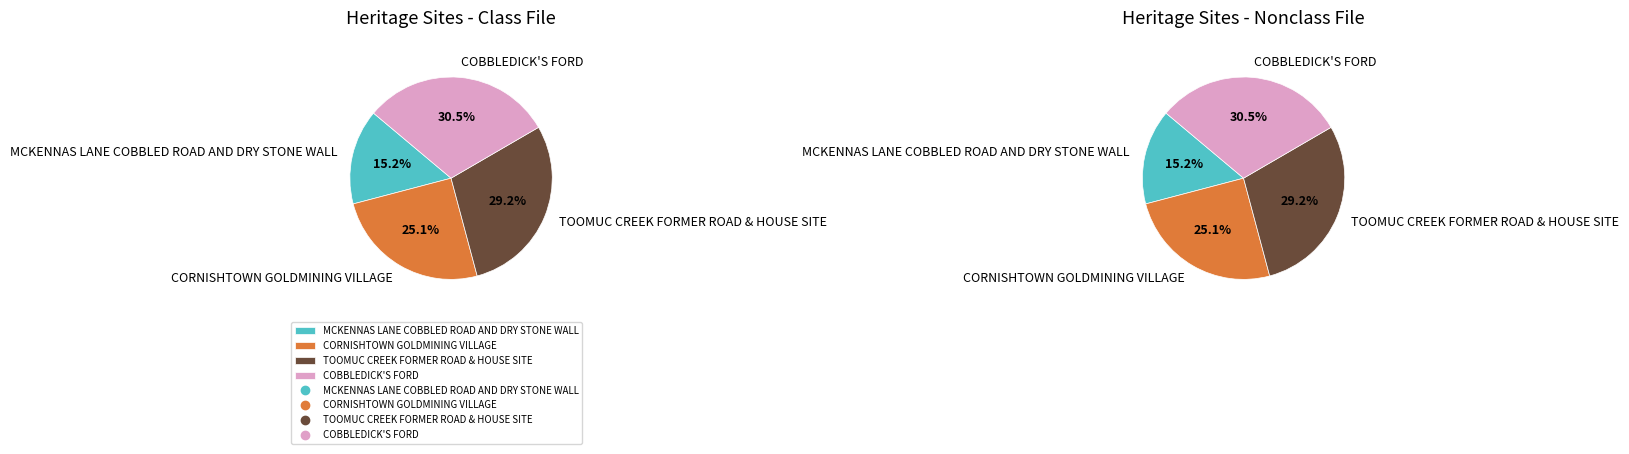

To the nearest percent, what is the difference between the TOOMUC CREEK FORMER ROAD & HOUSE SITE and MCKENNAS LANE COBBLED ROAD AND DRY STONE WALL slice percentages?

14%